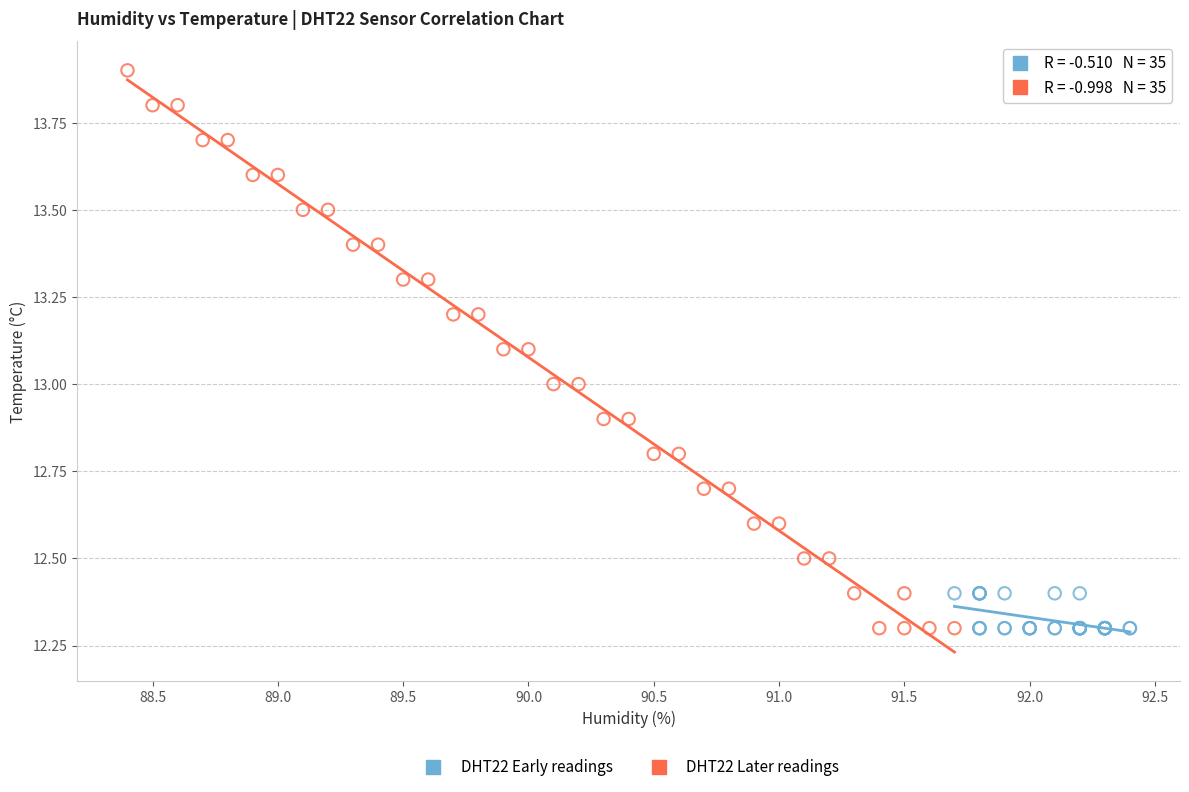

Which series has the widest spread of Y values?

DHT22 Later readings